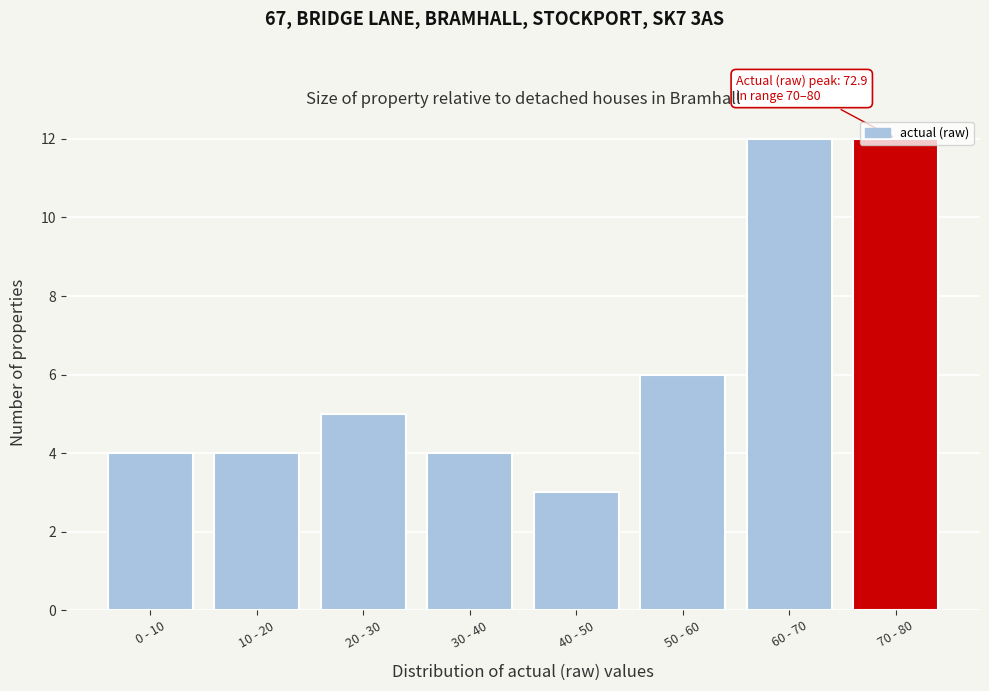

At which label is the value closest to 7?

50 - 60